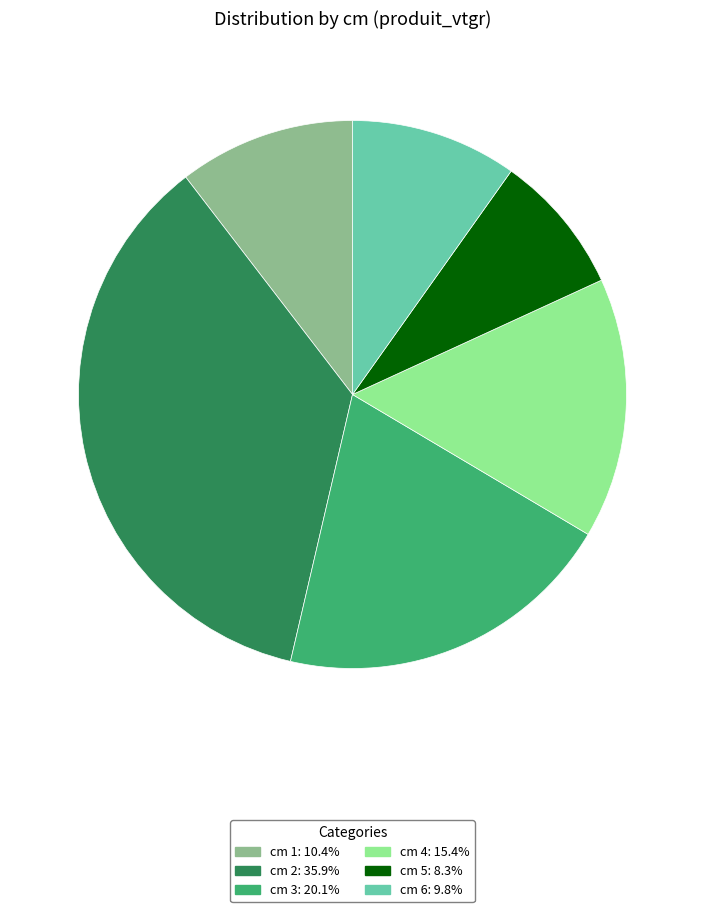

What is the ratio of the value at cm 1: 10.4% to the value at cm 4: 15.4%?

0.7